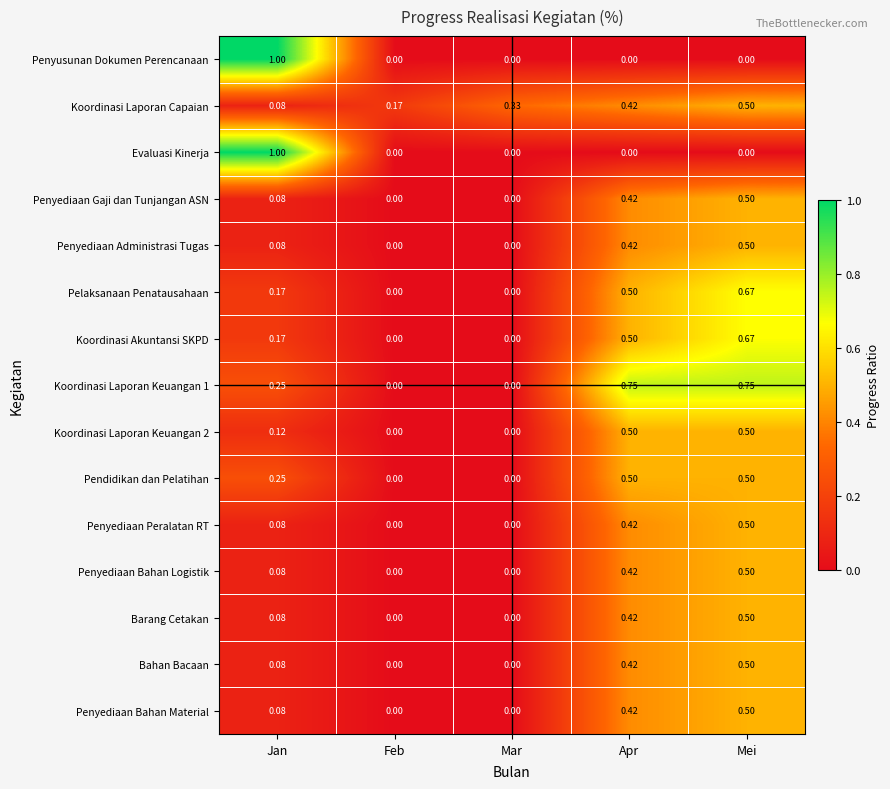

Rank the categories by Koordinasi Laporan Capaian value from lowest to highest.

Jan, Feb, Mar, Apr, Mei